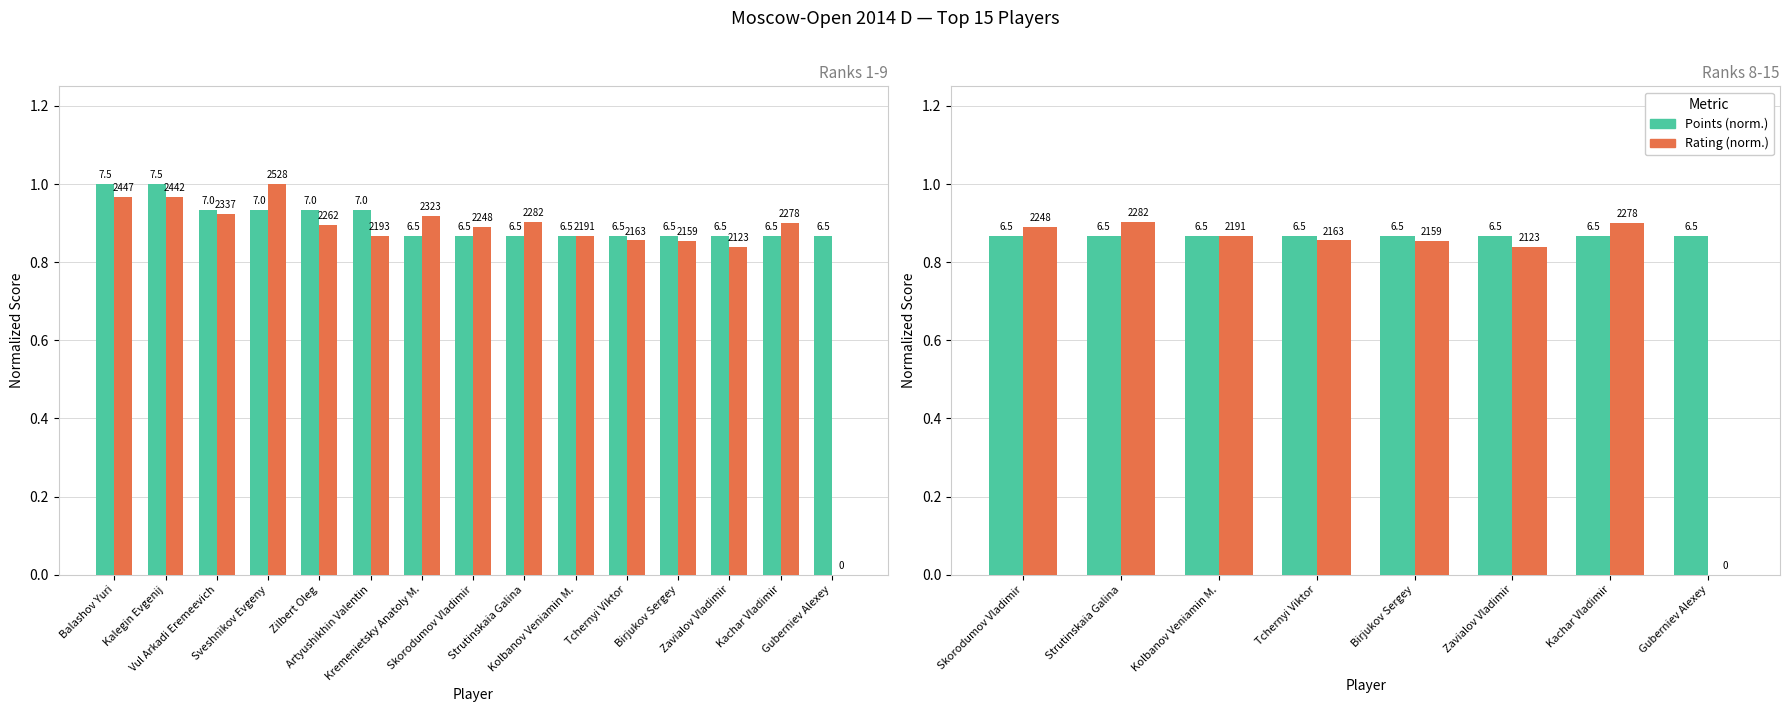

How many values in Rating (norm.) are above zero?

7